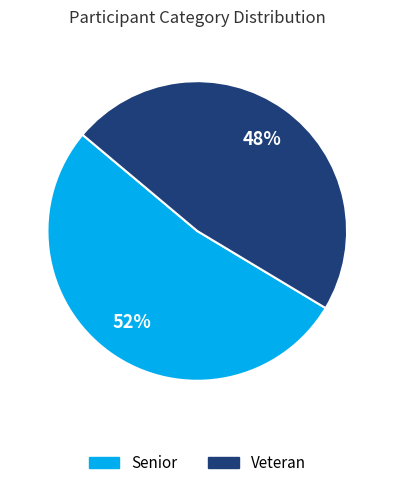

Count the number of slices in the pie.

2